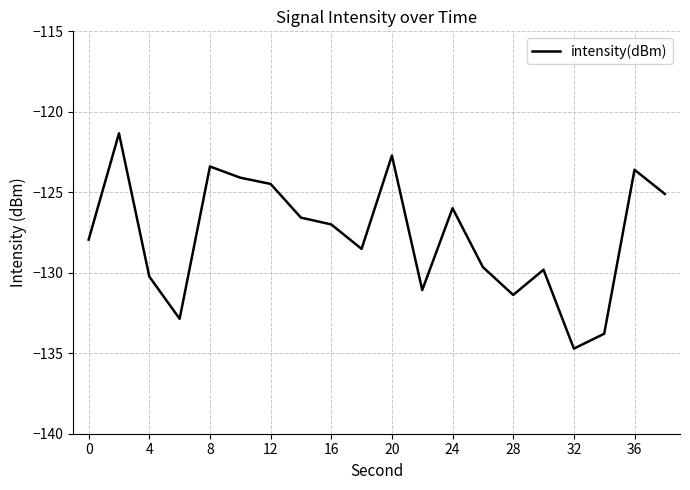

True or false: there are more than 0 points higher than both neighbors.

True